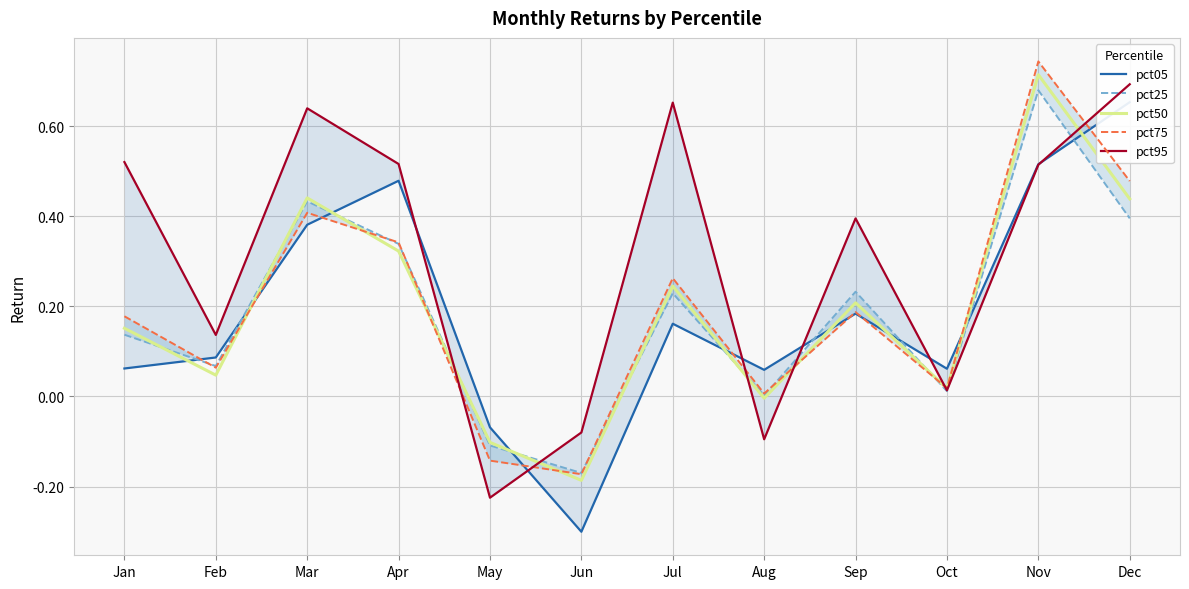

How many lines are shown in the chart?

5